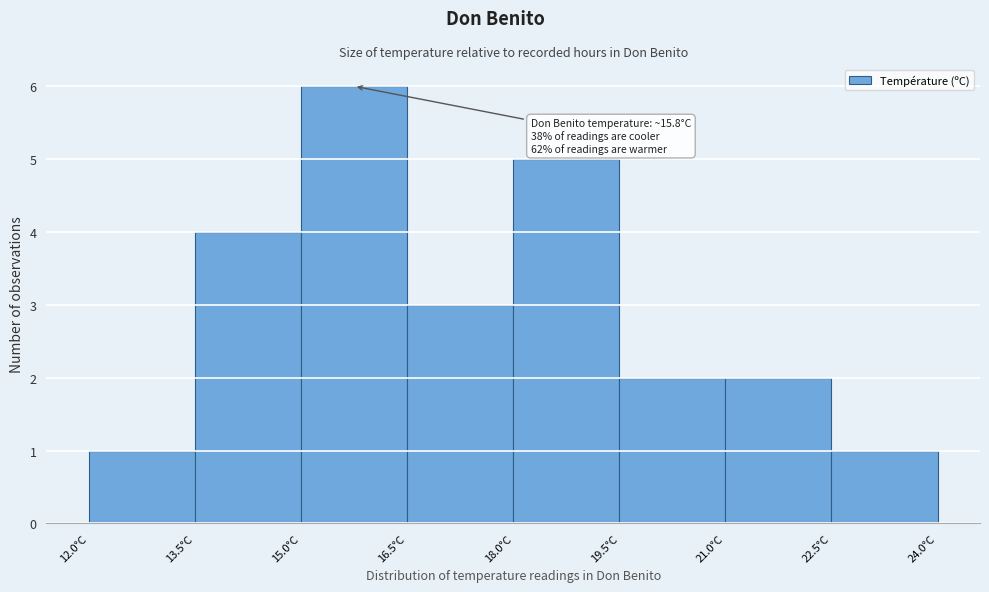

Which range on the x-axis has the tallest bar?

15.0 to 16.5